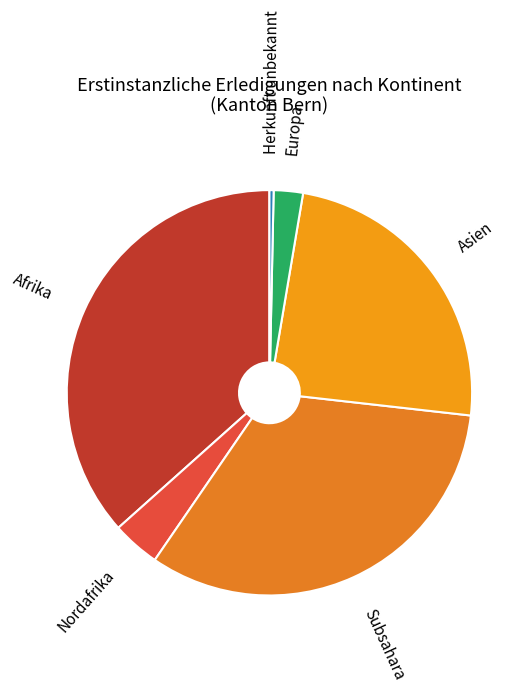

Is it true that Afrika is 37% of the pie?

True